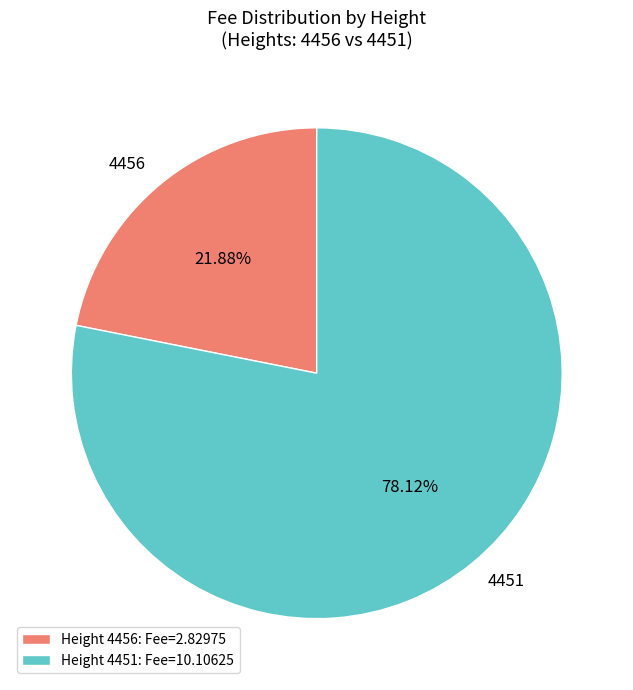

What is the largest slice in the pie chart?

4451